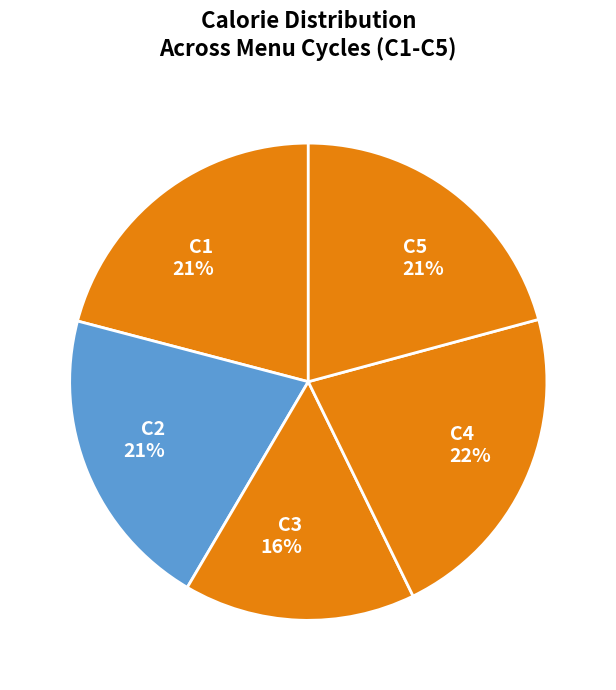

Is the sum of C3 16% and C4 22% greater than half?

No